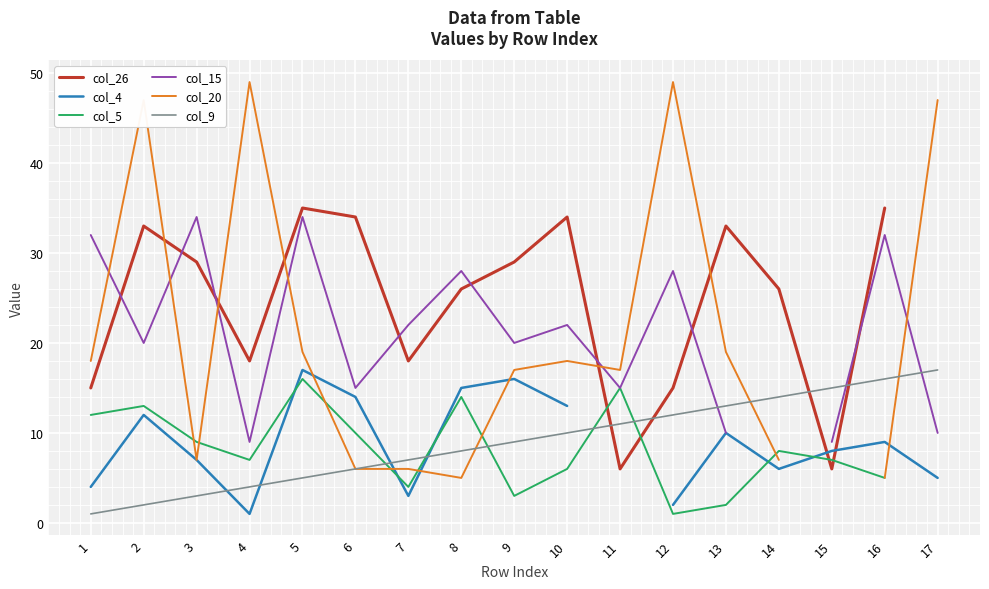

Rank the series at 10 from highest to lowest value.

col_26, col_15, col_20, col_4, col_9, col_5